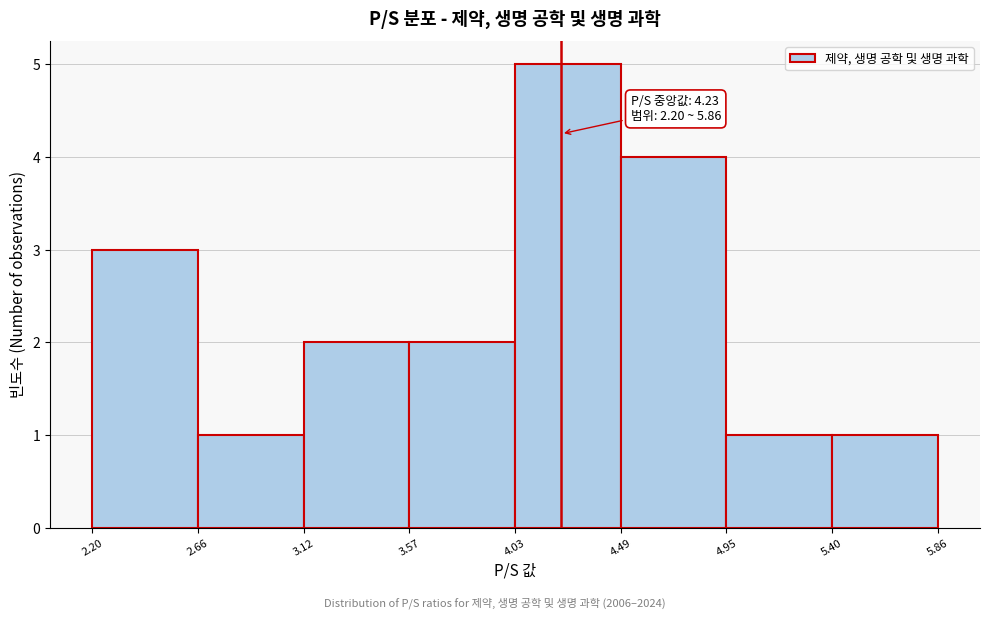

Over which range of the x-axis is the bar tallest?

4.03 to 4.49